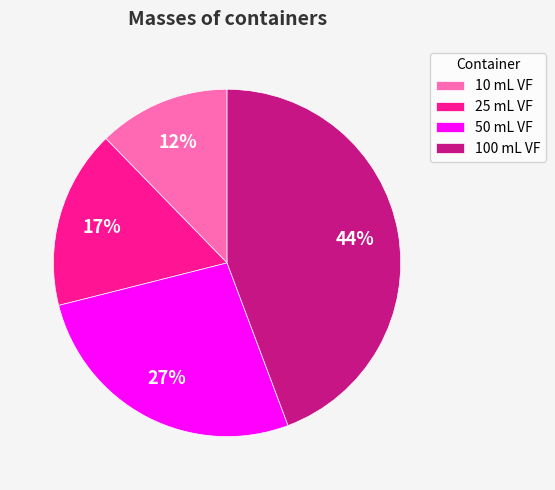

What percentage is the 50 mL VF slice, to the nearest percent?

27%